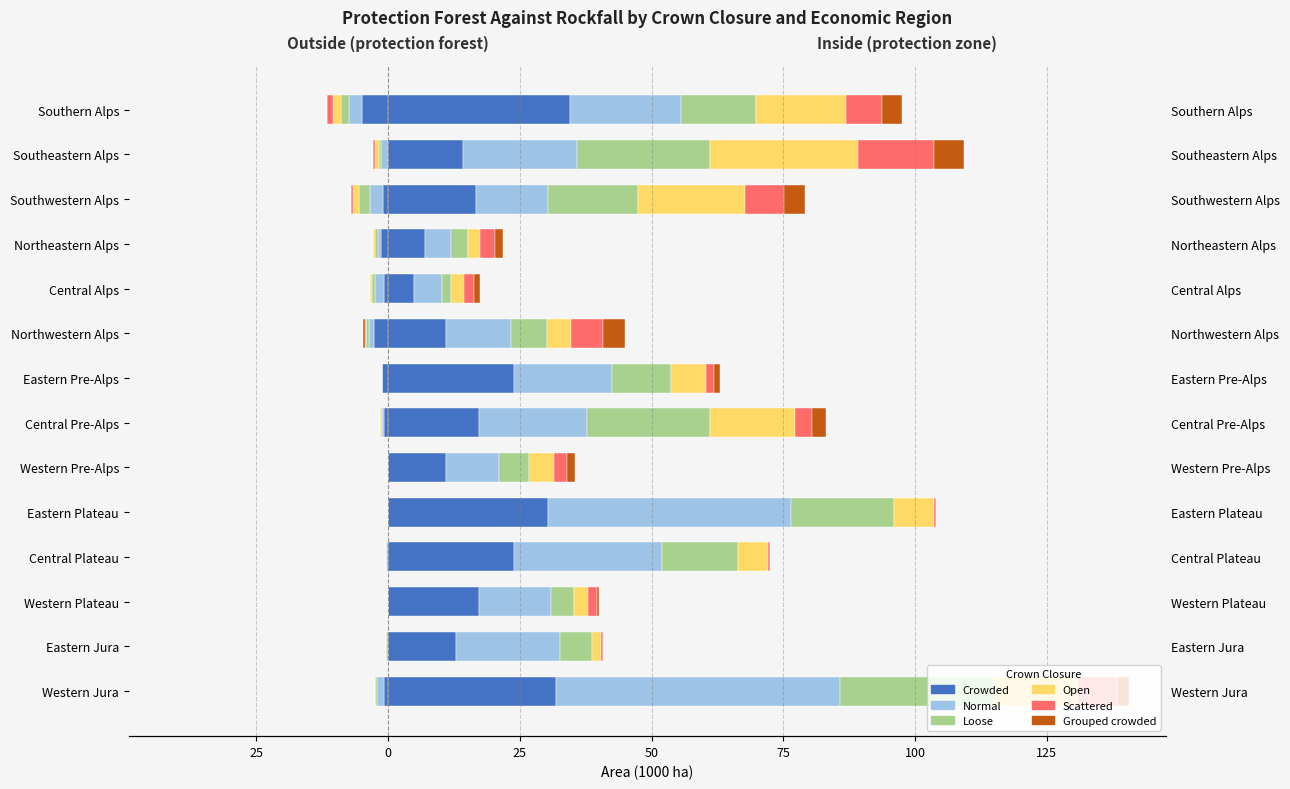

Read the Open value at Southern Alps.

17.1